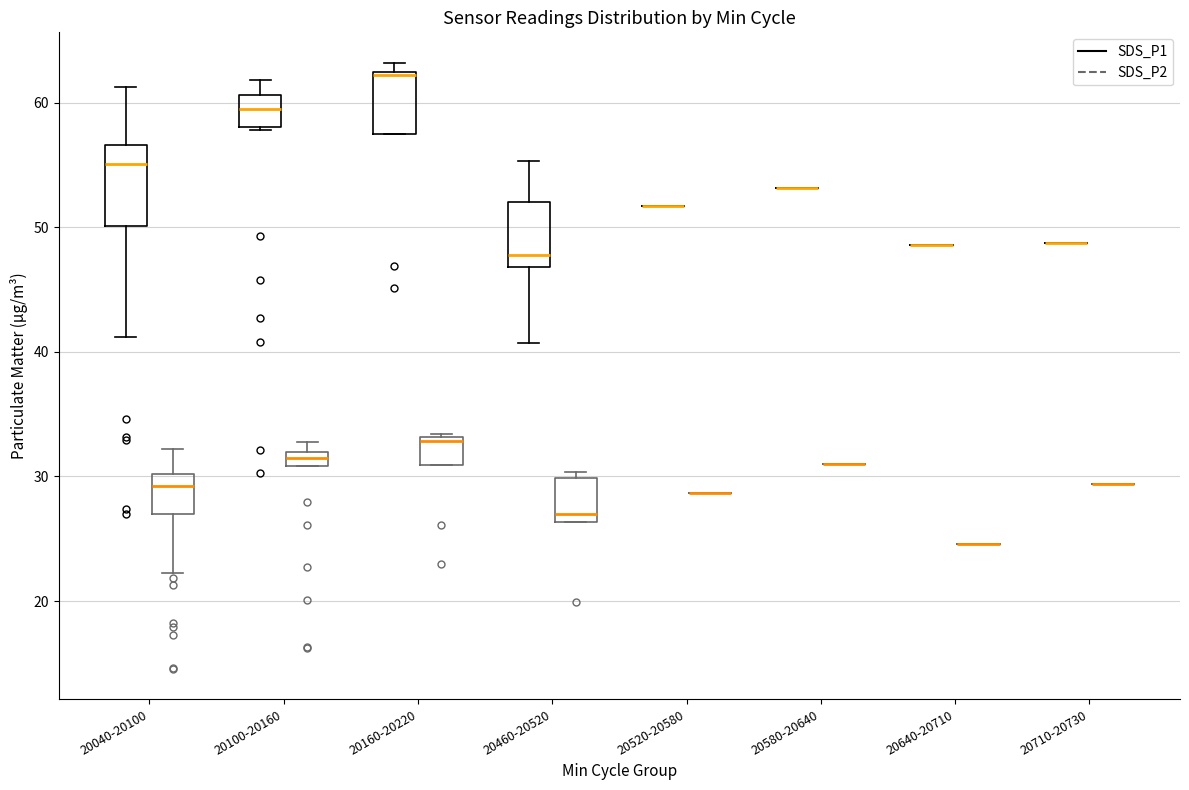

Where is the lower edge of the box for 20100-20160 (SDS_P1) on the y-axis? The values are not printed on the chart, so give them approximately, as read against the axis.

58